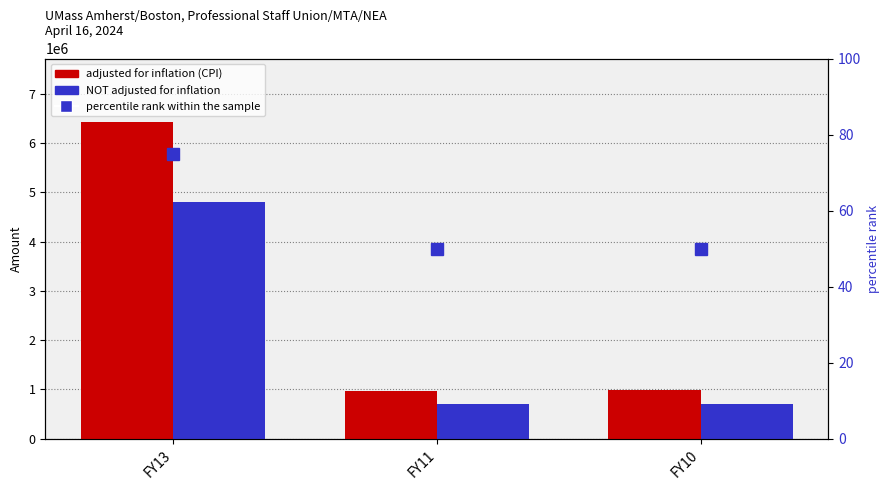

Which series has the largest range (max minus min)?

adjusted for inflation (CPI)